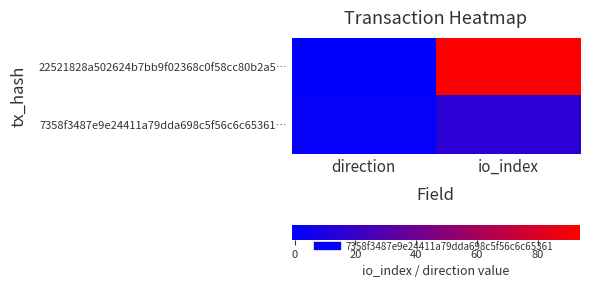

Which has a higher value, io_index or direction?

io_index